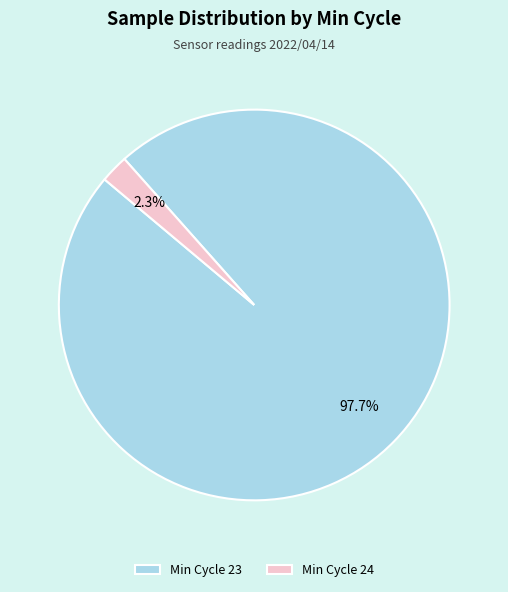

Which slice represents more than half of the pie?

Min Cycle 23